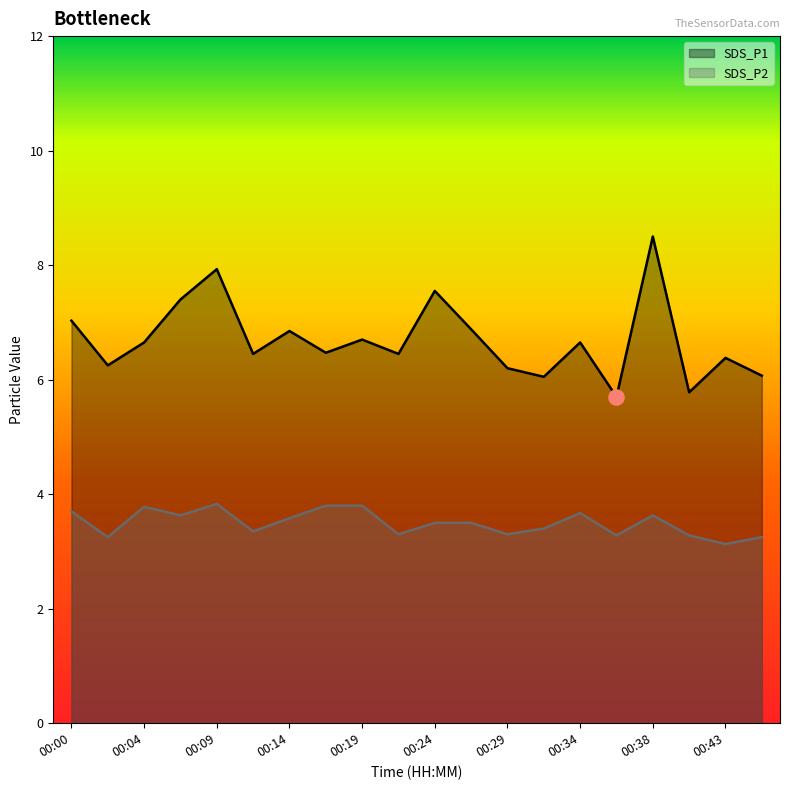

What are all the series names shown in the legend?

SDS_P1, SDS_P2